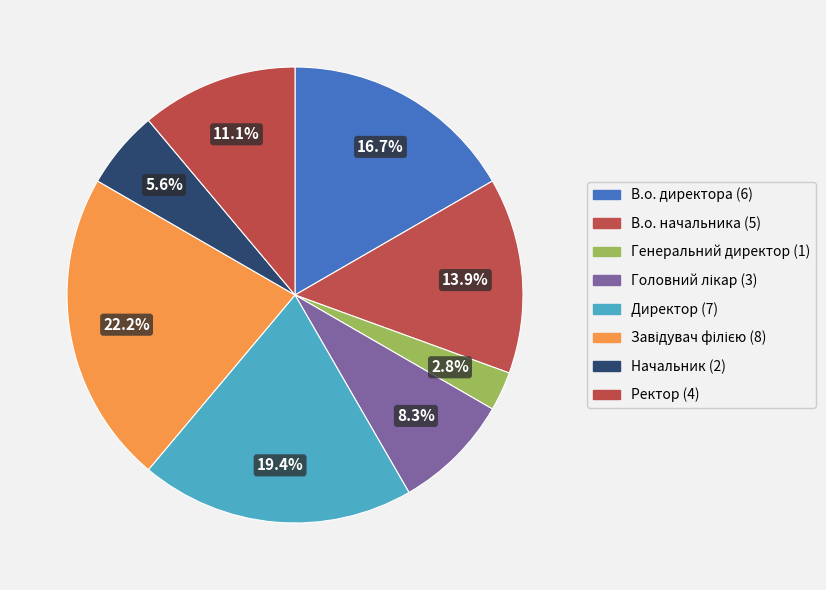

Does any single category account for the majority?

No